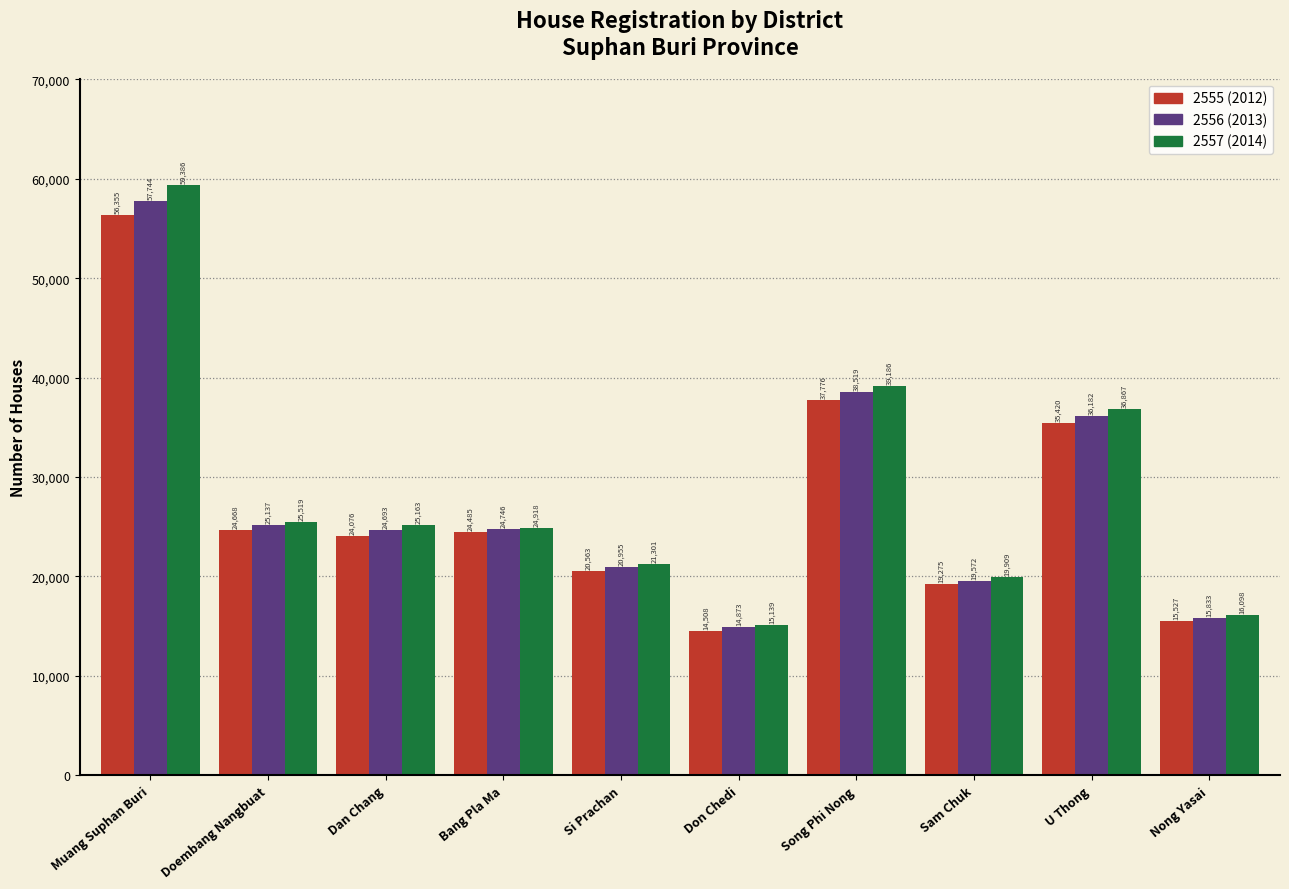

Reading right to left, extract all data points from this chart.

2555 (2012): 15527	35420	19275	37776	14508	20563	24485	24076	24668	56355
2556 (2013): 15833	36182	19572	38519	14873	20955	24746	24693	25137	57744
2557 (2014): 16098	36867	19909	39186	15139	21301	24918	25163	25519	59386